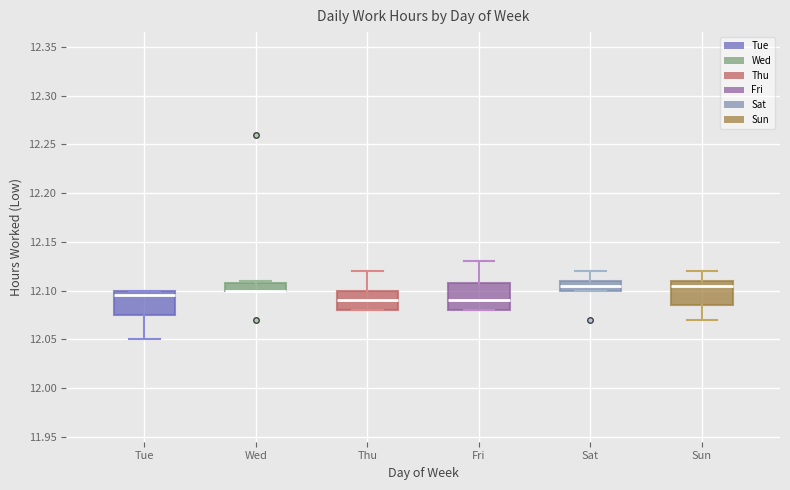

Reading left to right, transcribe this box plot: for each box, give where its median line is, the range the box spans, and where its two whiskers end, as read against the y-axis. The values are not printed on the chart, so give them approximately, as read against the axis.

Tue: median 12.095, box 12.075 to 12.100, whiskers 12.050 to 12.100
Wed: median 12.100 (drawn on the box's lower edge), box 12.100 to 12.110, whiskers 12.100 to 12.110 (just above the box's upper edge)
Thu: median 12.090, box 12.080 to 12.100, whiskers 12.080 to 12.120
Fri: median 12.090, box 12.080 to 12.110, whiskers 12.080 to 12.130
Sat: median 12.105, box 12.100 to 12.110, whiskers 12.100 to 12.120
Sun: median 12.105, box 12.085 to 12.110, whiskers 12.070 to 12.120